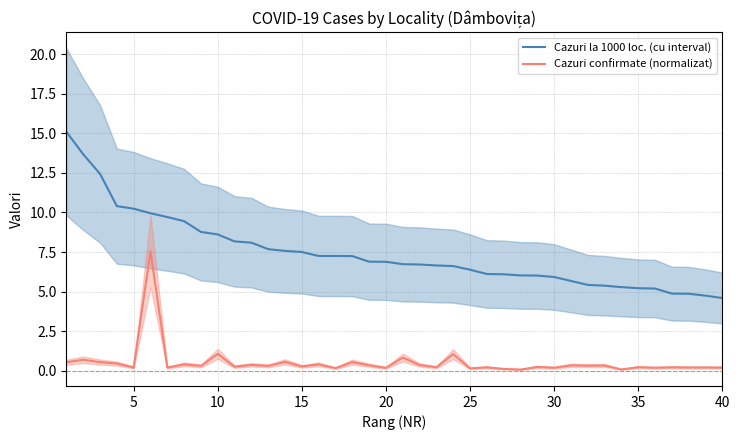

True or false: Cazuri la 1000 loc. (cu interval) has a value of 2.9 at 20.

False